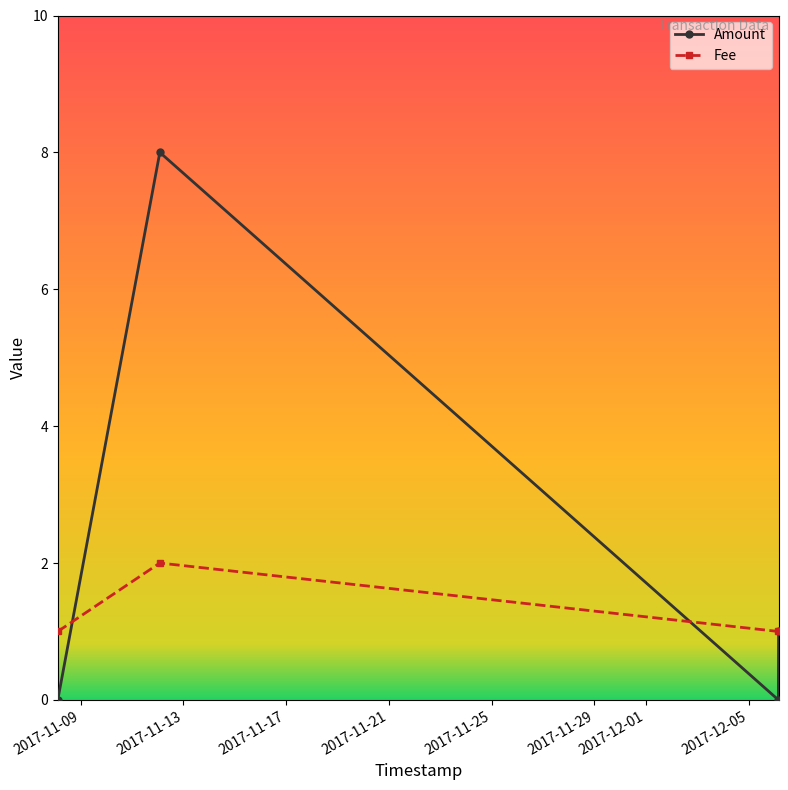

What is the greatest value displayed?

8